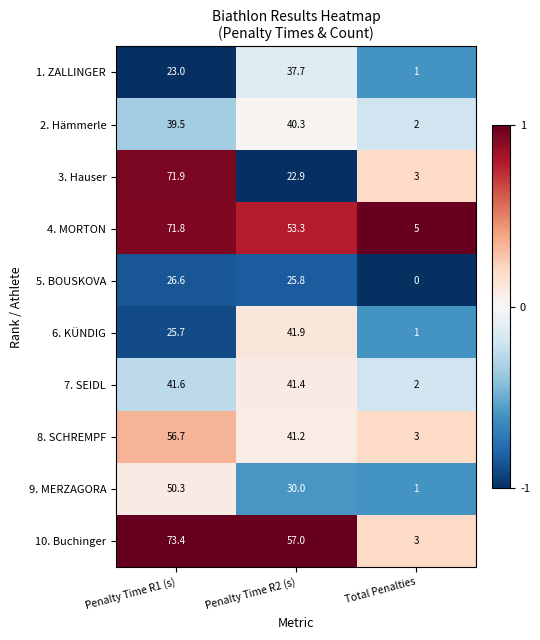

Reading left to right, extract all data points from this chart.

1. ZALLINGER: Penalty Time R1 (s)=23.0	Penalty Time R2 (s)=37.7	Total Penalties=1.0
2. Hämmerle: Penalty Time R1 (s)=39.5	Penalty Time R2 (s)=40.3	Total Penalties=2.0
3. Hauser: Penalty Time R1 (s)=71.9	Penalty Time R2 (s)=22.9	Total Penalties=3.0
4. MORTON: Penalty Time R1 (s)=71.8	Penalty Time R2 (s)=53.3	Total Penalties=5.0
5. BOUSKOVA: Penalty Time R1 (s)=26.6	Penalty Time R2 (s)=25.8	Total Penalties=0.0
6. KÜNDIG: Penalty Time R1 (s)=25.7	Penalty Time R2 (s)=41.9	Total Penalties=1.0
7. SEIDL: Penalty Time R1 (s)=41.6	Penalty Time R2 (s)=41.4	Total Penalties=2.0
8. SCHREMPF: Penalty Time R1 (s)=56.7	Penalty Time R2 (s)=41.2	Total Penalties=3.0
9. MERZAGORA: Penalty Time R1 (s)=50.3	Penalty Time R2 (s)=30.0	Total Penalties=1.0
10. Buchinger: Penalty Time R1 (s)=73.4	Penalty Time R2 (s)=57.0	Total Penalties=3.0